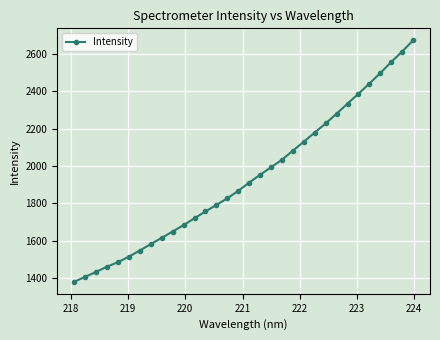

True or false: there are more than 2 points higher than both neighbors.

False